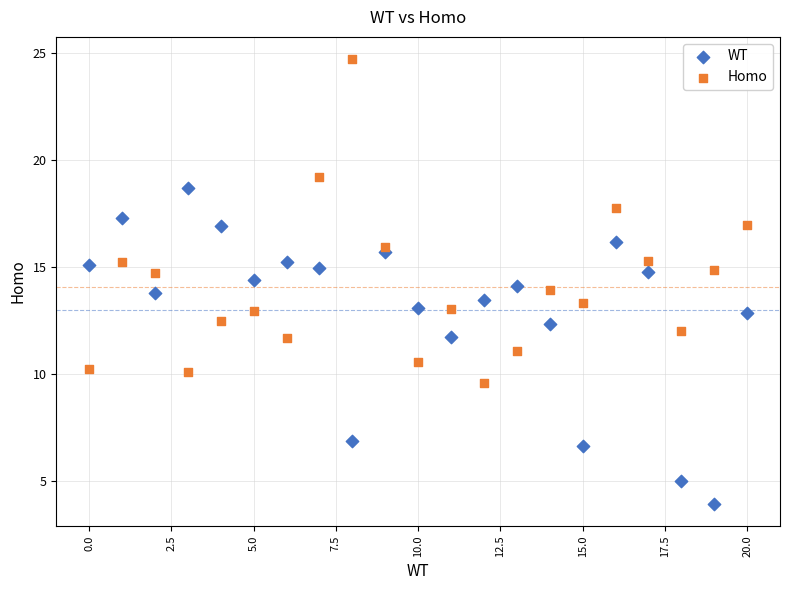

Which series reaches the maximum Y coordinate?

Homo